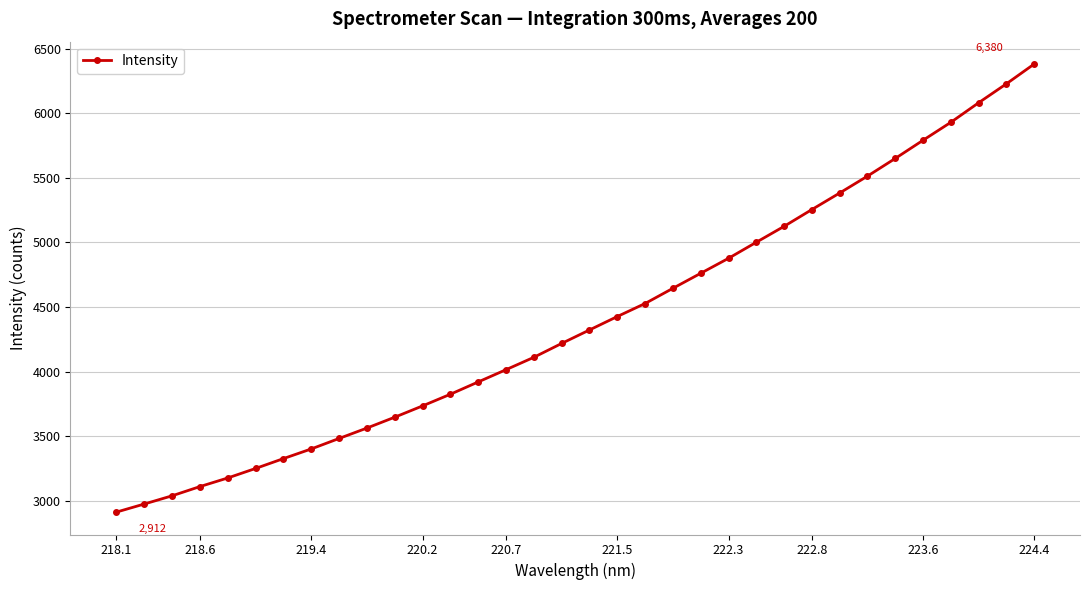

How many values are below 4321?

17